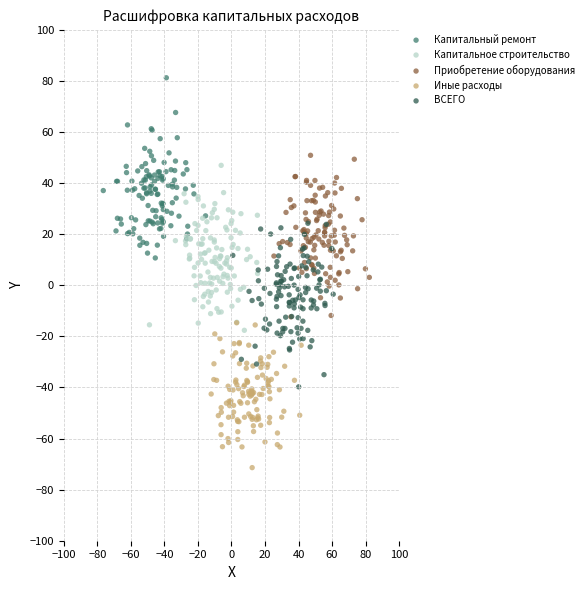

Which series contains the lowest Y value?

Иные расходы